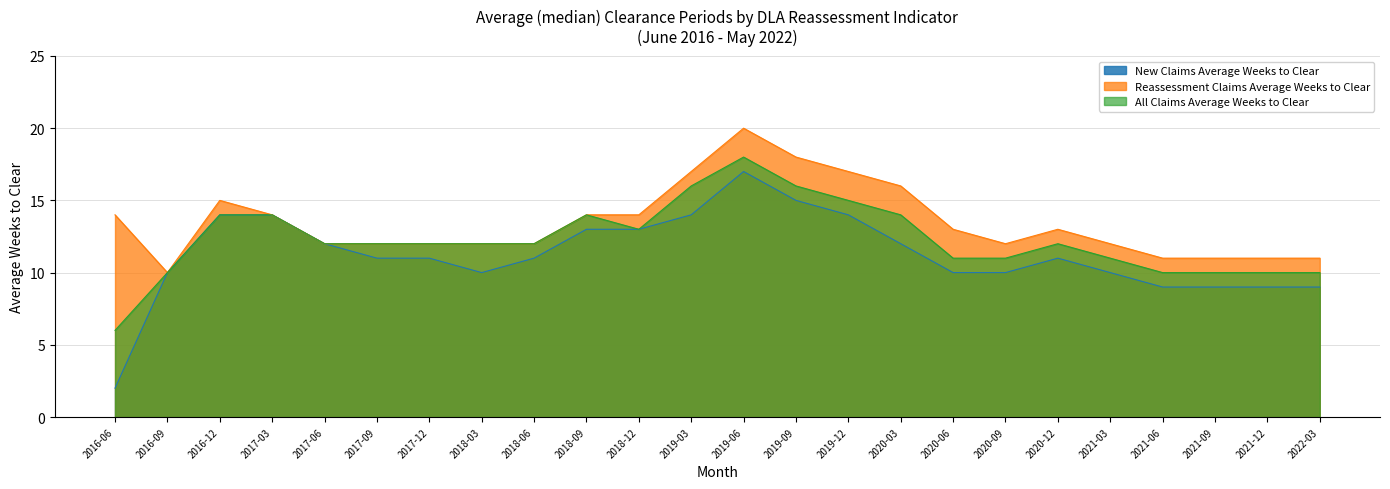

List the series in order of their overall mean, highest first.

Reassessment Claims Average Weeks to Clear, All Claims Average Weeks to Clear, New Claims Average Weeks to Clear